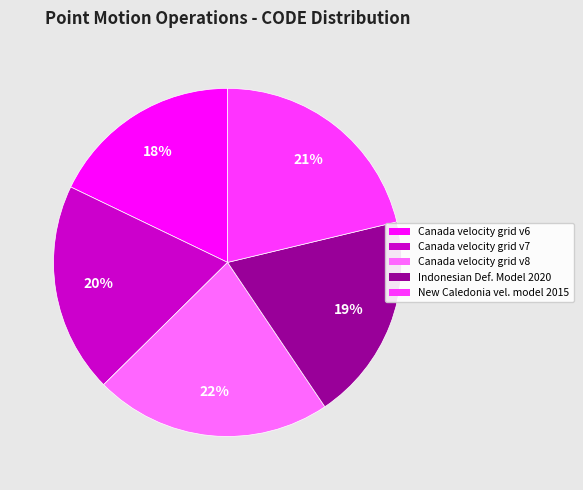

Is there a majority slice in this chart?

No